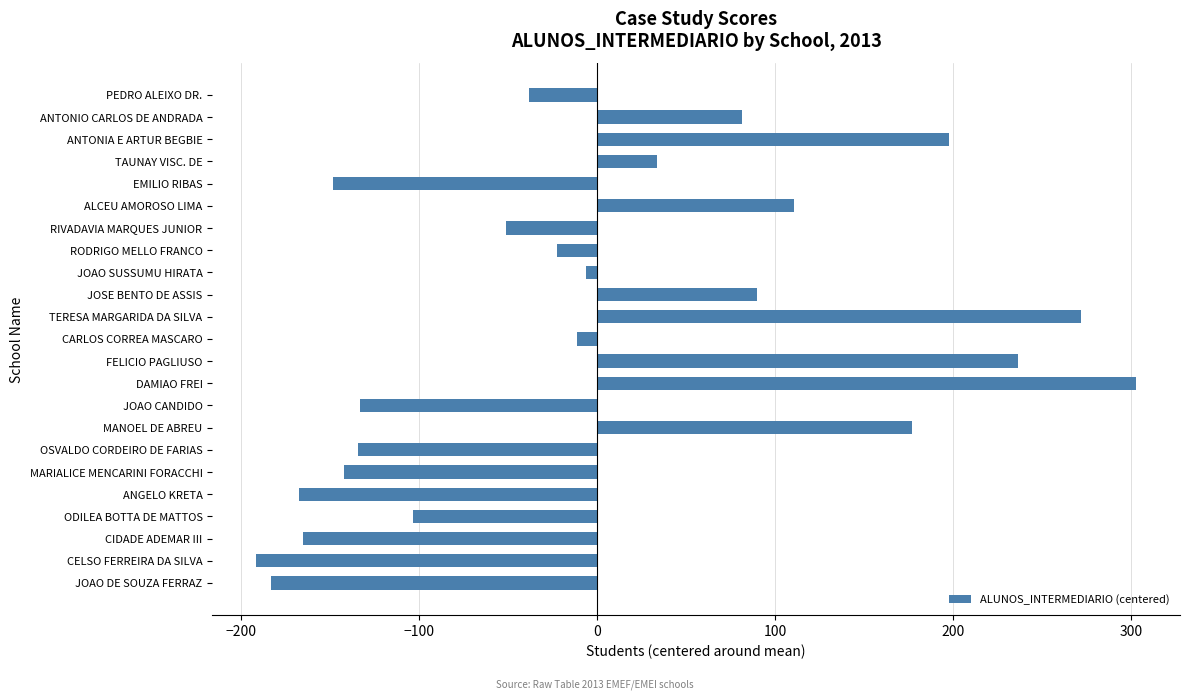

What is the greatest value displayed?

302.6